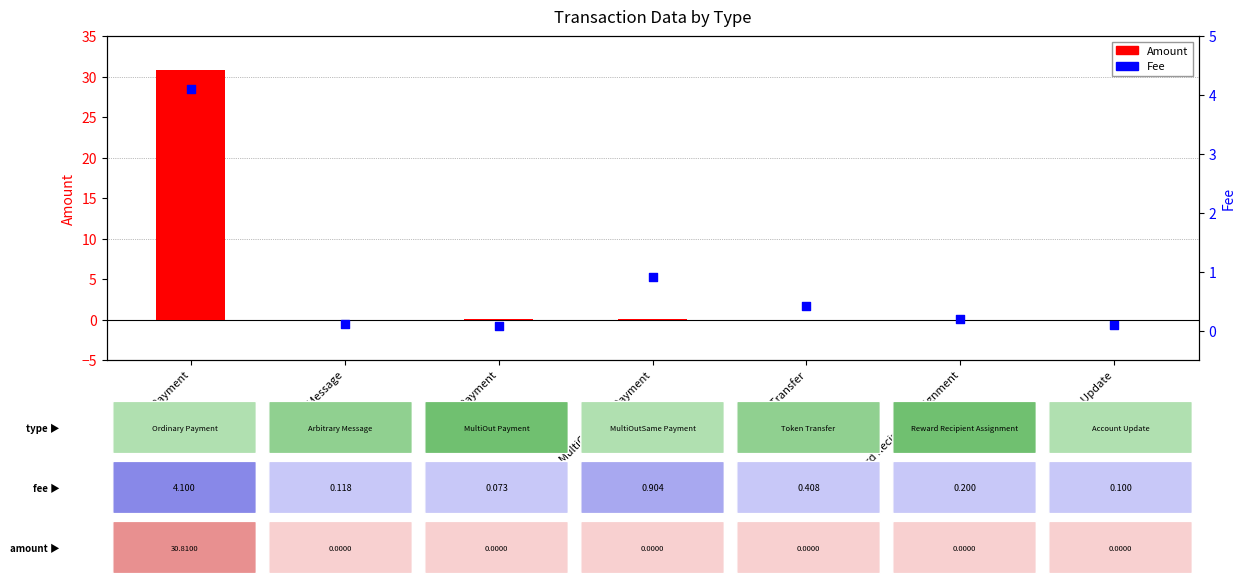

Is the value of Fee at Token Transfer greater than the value of Amount at Account Update?

Yes